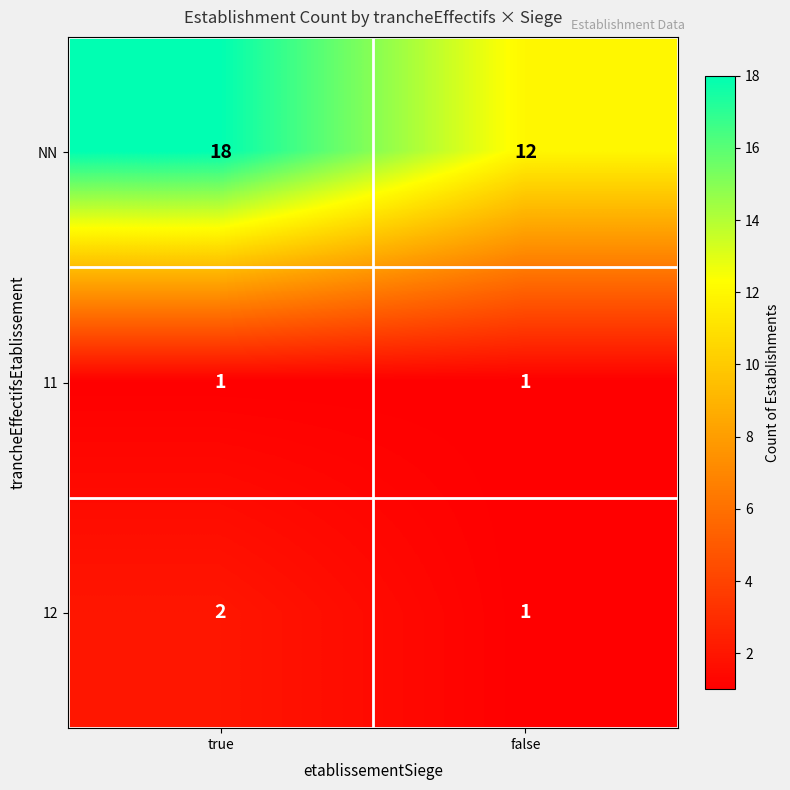

The value of NN at true is 18. True or false?

True